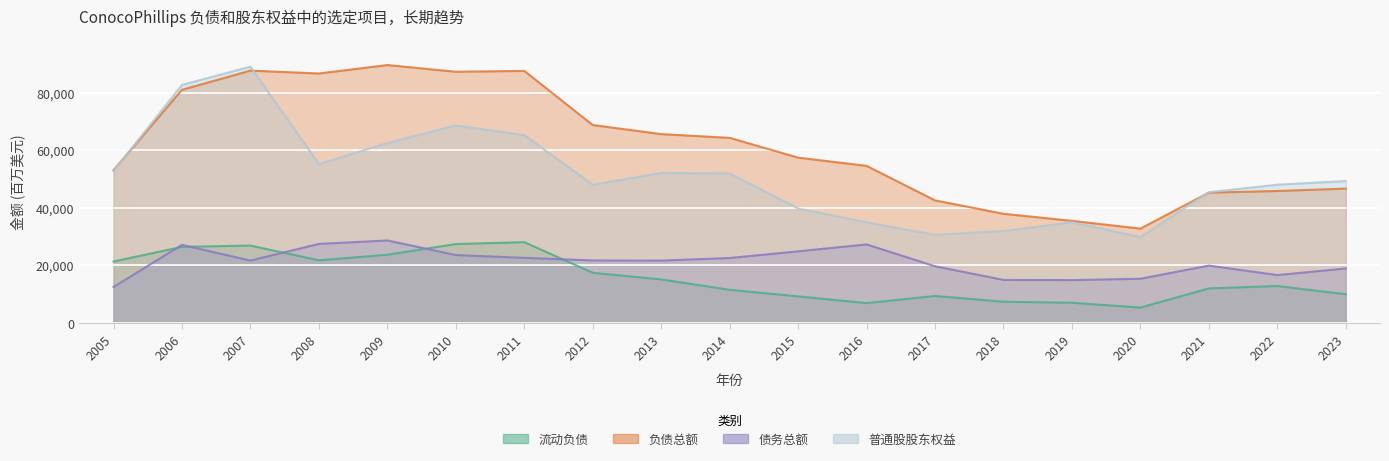

What is the sum of all 流动负债 values?

299982